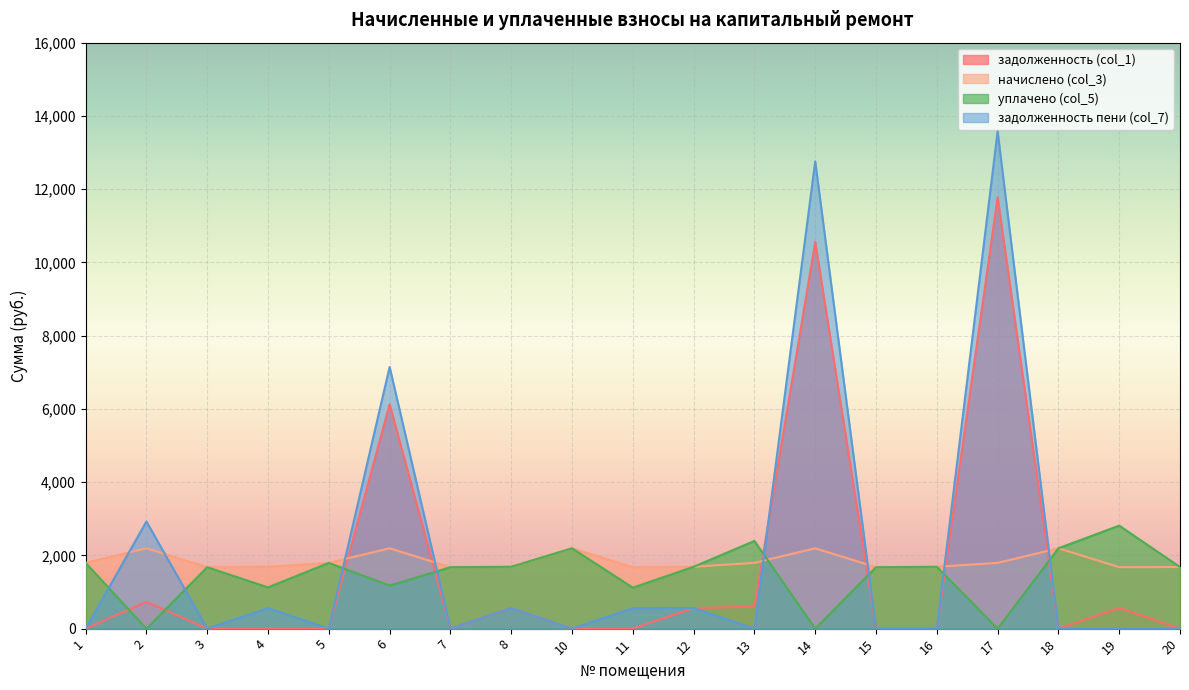

Reading left to right, what are all the values shown in this chart?

задолженность (col_1): 1=0.0	2=731.3	3=0.0	4=0.0	5=0.0	6=6126.3	7=0.0	8=562.9	10=0.0	11=0.0	12=562.9	13=598.5	14=10562.7	15=0.0	16=0.0	17=11778.5	18=0.0	19=565.6	20=0.0
начислено (col_3): 1=1795.6	2=2193.8	3=1677.6	4=1688.6	5=1795.6	6=2193.8	7=1677.6	8=1688.6	10=2193.8	11=1677.6	12=1688.6	13=1795.6	14=2193.8	15=1677.6	16=1688.6	17=1795.6	18=2193.8	19=1677.6	20=1681.3
уплачено (col_5): 1=1795.6	2=0.0	3=1677.6	4=1125.8	5=1795.6	6=1175.2	7=1677.6	8=1688.6	10=2193.8	11=1118.5	12=1688.6	13=2394.1	14=0.0	15=1677.6	16=1688.6	17=0.0	18=2193.8	19=2813.1	20=1681.3
задолженность пени (col_7): 1=0.0	2=2925.0	3=0.0	4=562.8	5=0.0	6=7144.9	7=0.0	8=562.9	10=0.0	11=559.1	12=562.9	13=0.0	14=12756.5	15=0.0	16=0.0	17=13574.1	18=0.0	19=0.0	20=0.0